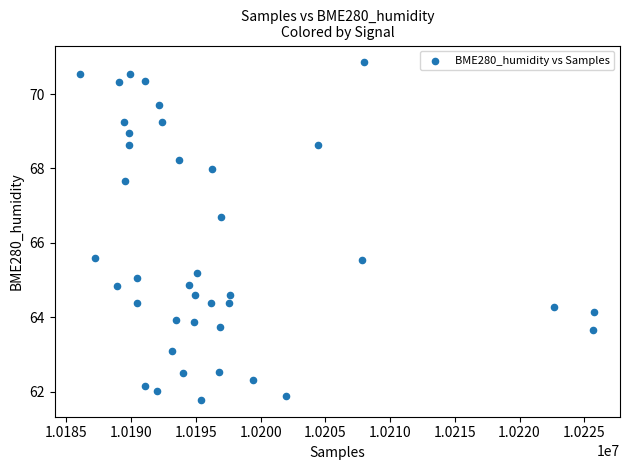

What is the range of X values (max minus min)?

39682.0